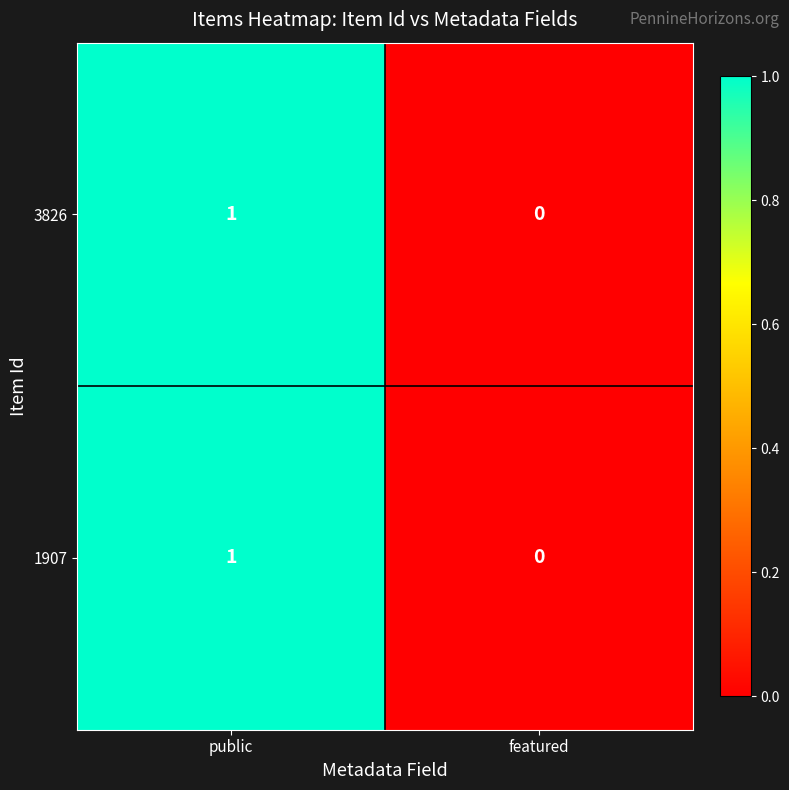

Which label corresponds to the largest value in the chart?

public